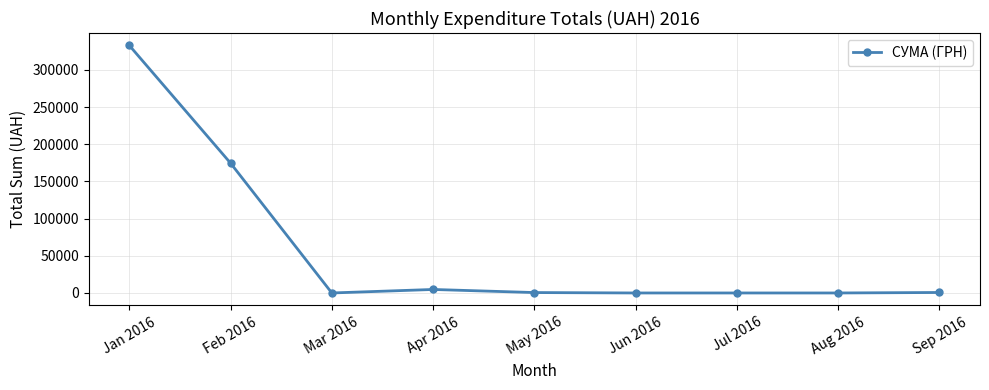

Is it true that the value at Aug 2016 is 0.0?

True